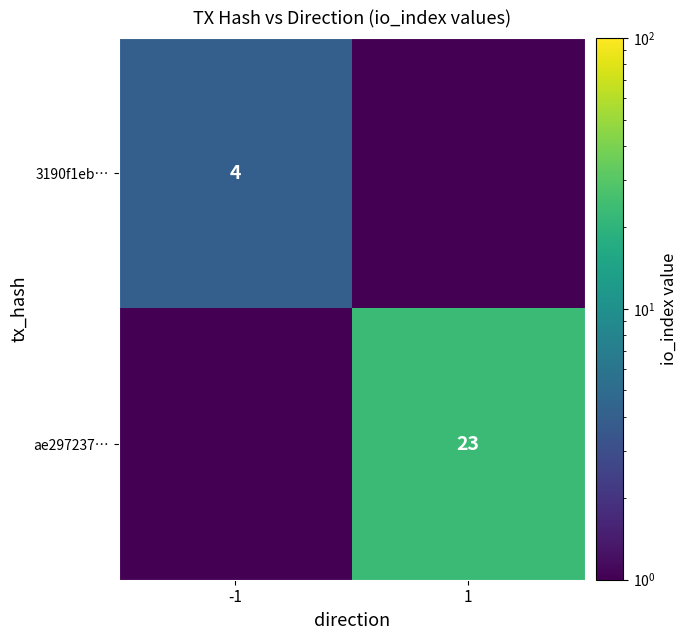

The value of 3190f1eb… at -1 is 6.3. True or false?

False